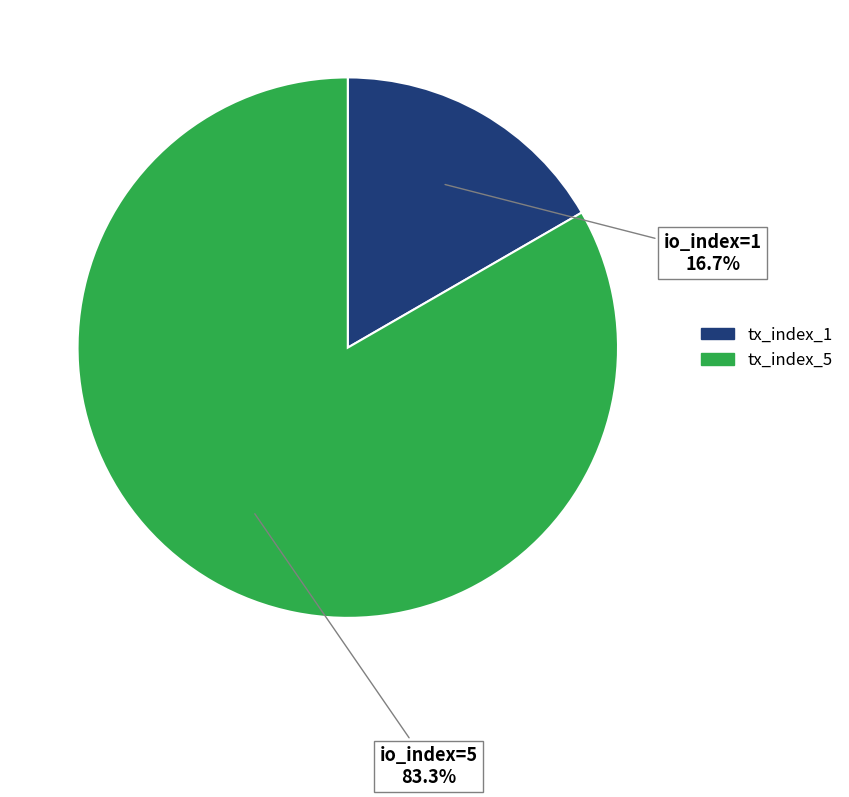

What is the ratio of the value at tx_index_1 to the value at tx_index_5?

0.2